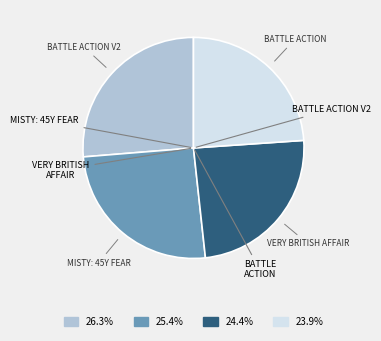

Is there any slice that represents more than half of the pie?

No